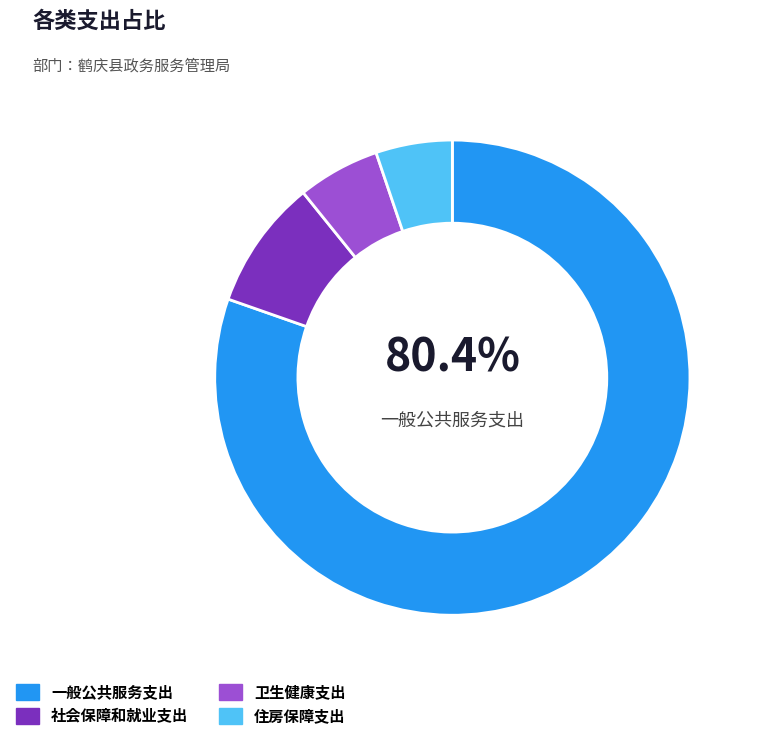

Which category has the biggest portion of the pie?

一般公共服务支出